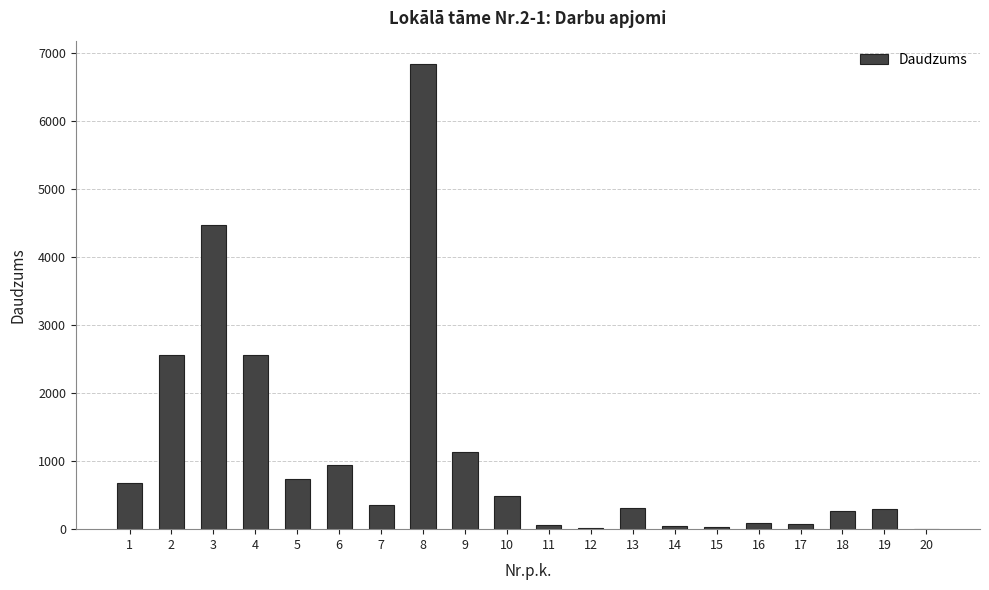

What is the greatest value displayed?

6835.0